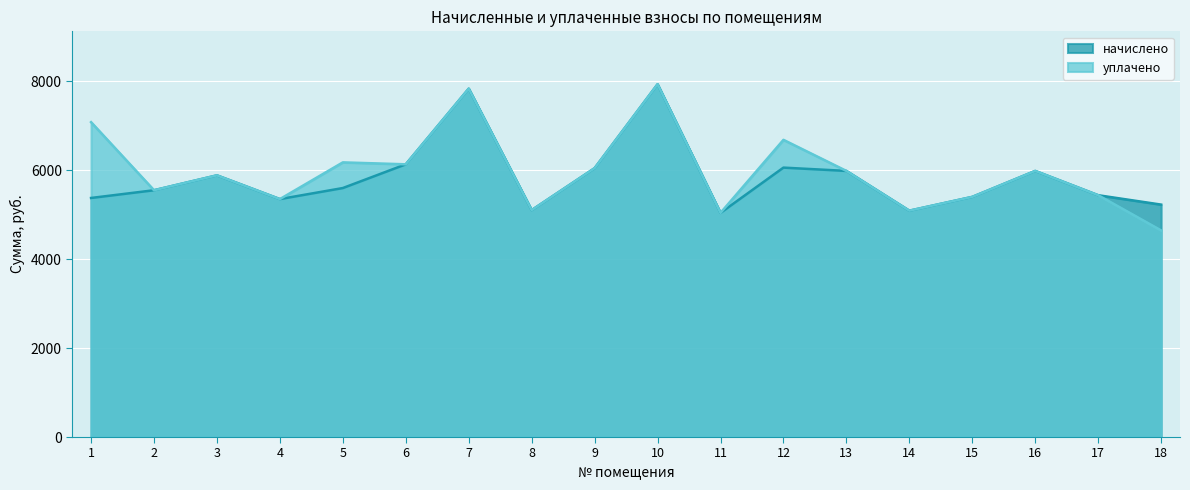

What is the total value across all series at 5?

11780.1